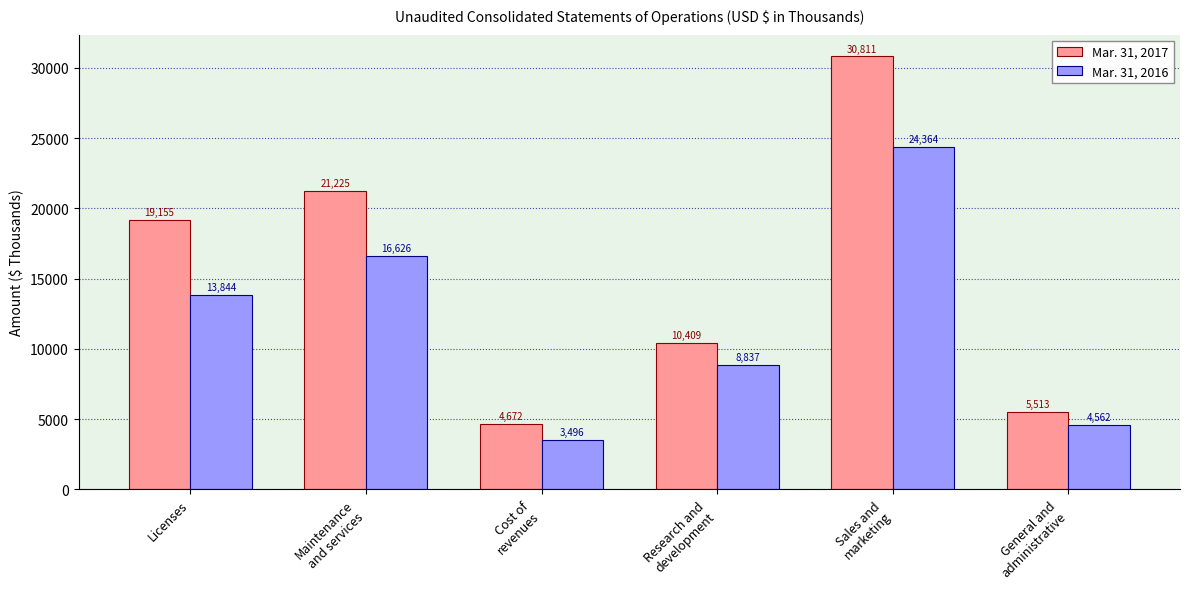

What is the difference between the second highest and minimum values in the Mar. 31, 2017 series?

16553